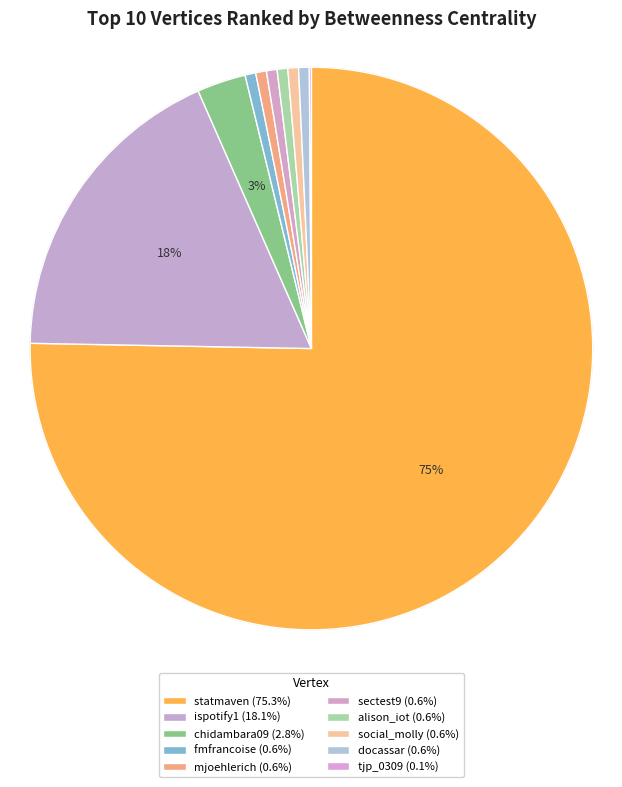

Count the number of slices in the pie.

10